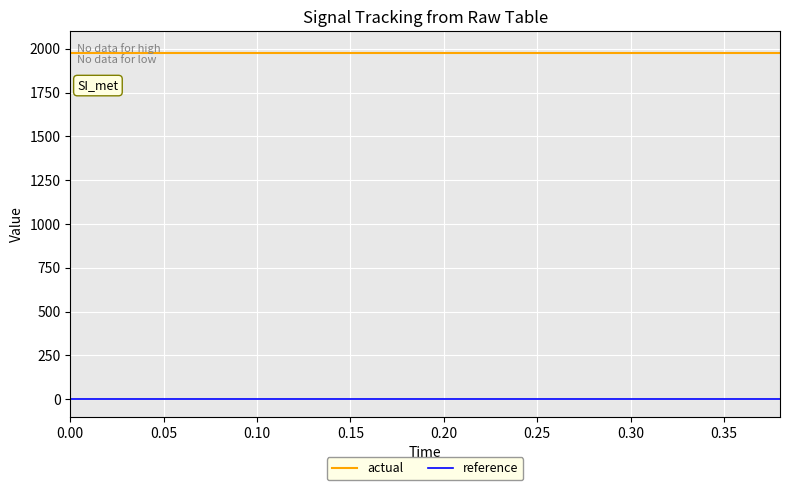

True or false: actual and reference intersect in this chart.

False